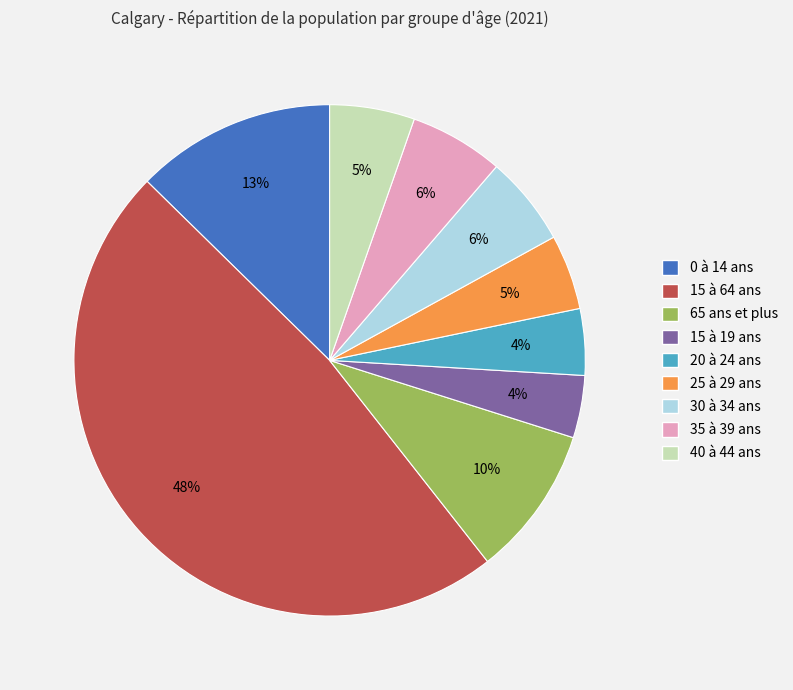

What is the ratio of the value at 0 à 14 ans to the value at 30 à 34 ans?

2.2